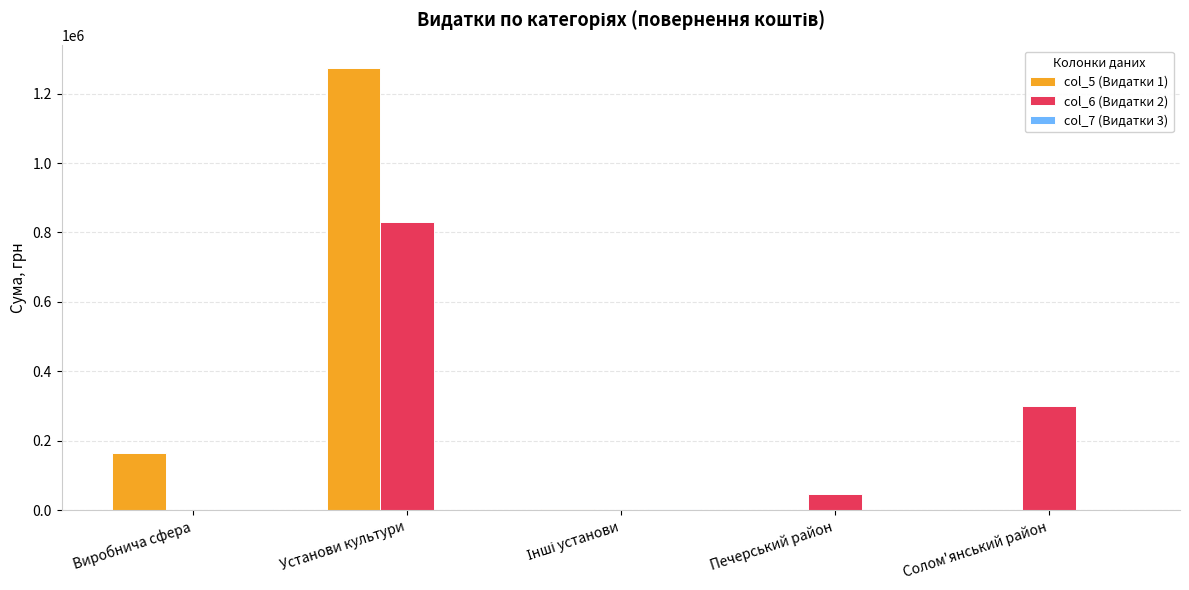

What is the sum of all col_6 (Видатки 2) values?

1176957.4